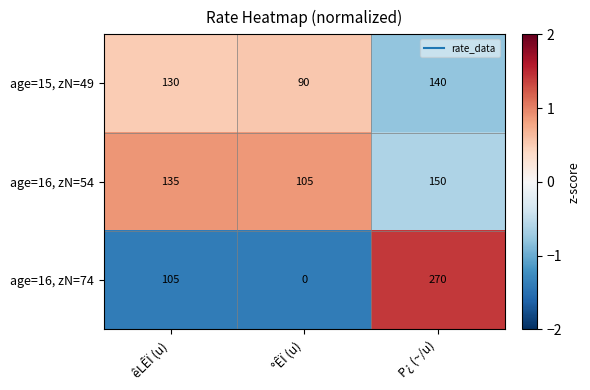

What is the spread (max minus min) of values at °ÊÏ (u)?

105